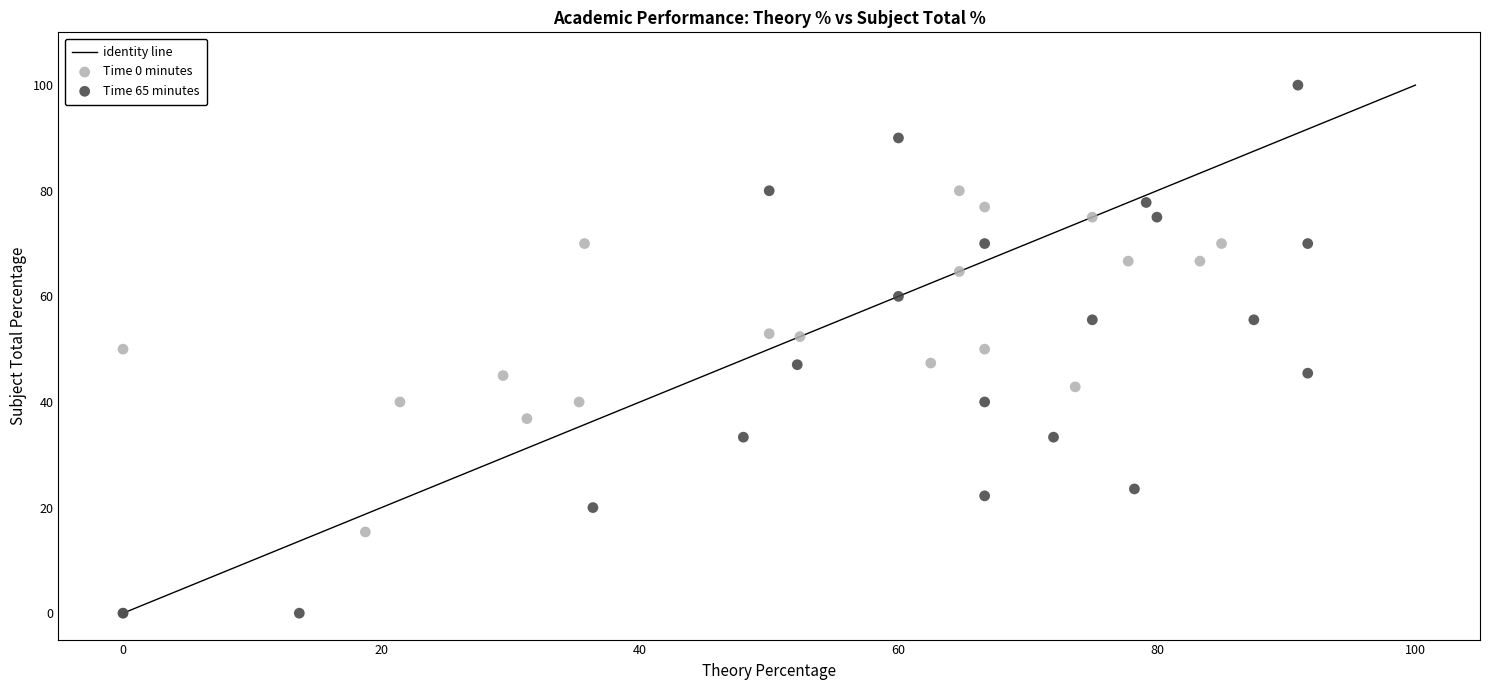

Which series has the widest spread of Y values?

Time 65 minutes